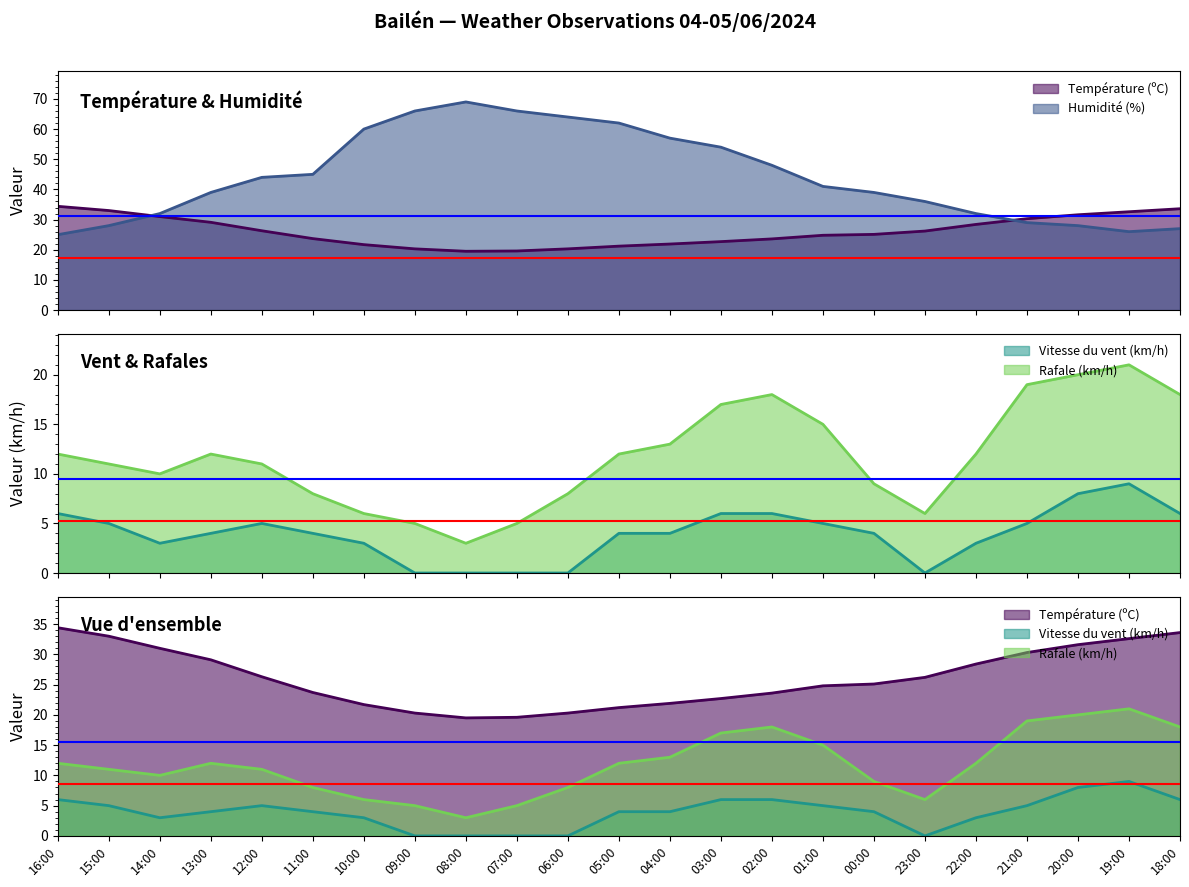

At which label is Humidité (%) closest to 47?

02:00